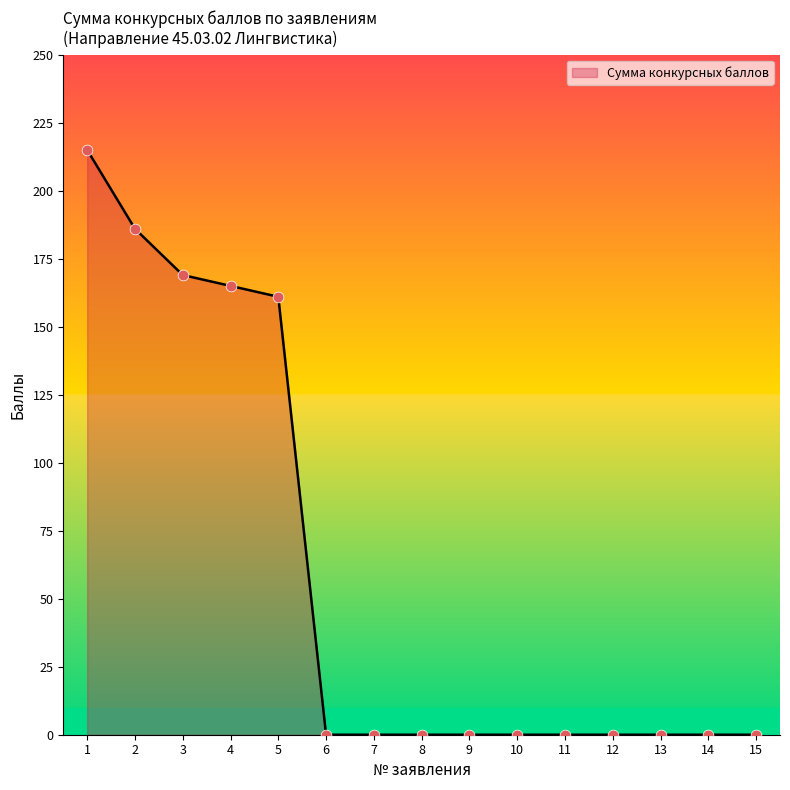

What is the change in value from 5 to 13?

-161